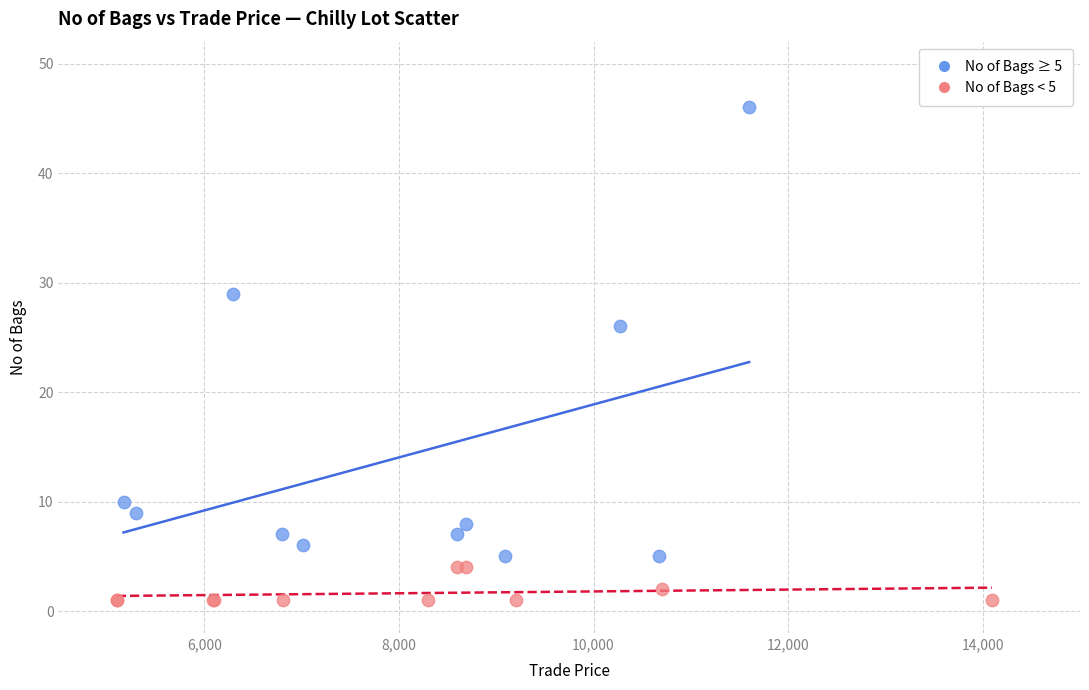

Which series has the largest Y range (max minus min)?

No of Bags ≥ 5